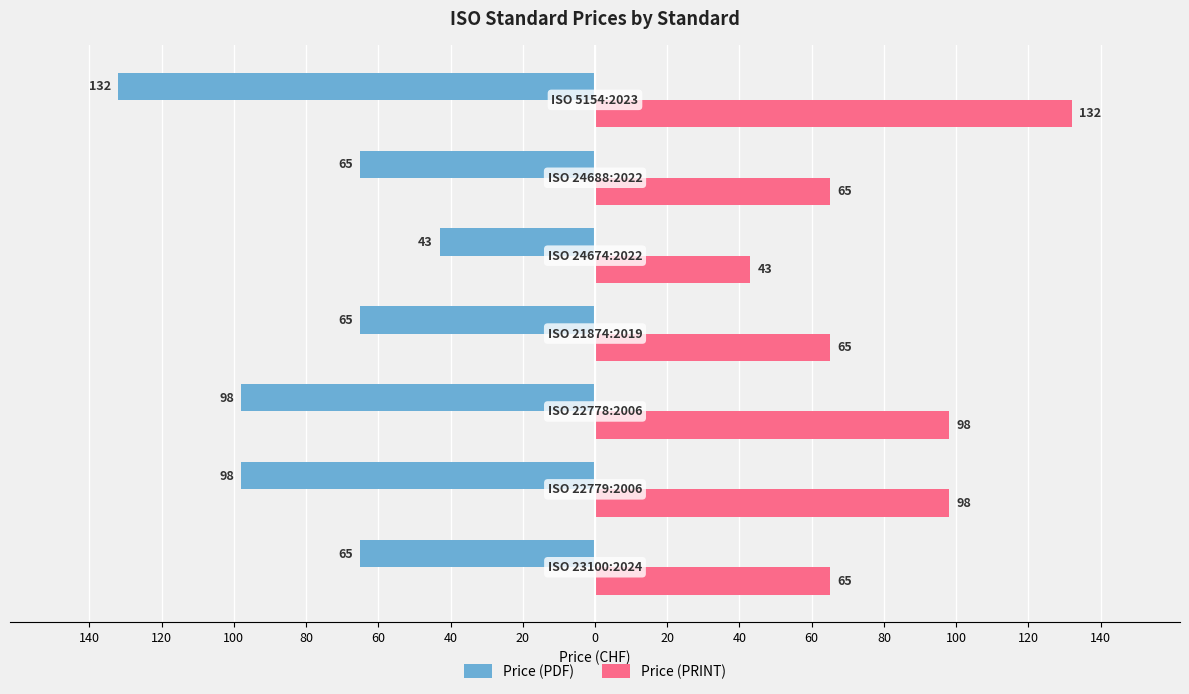

What are all the series names shown in the legend?

Price (PDF), Price (PRINT)